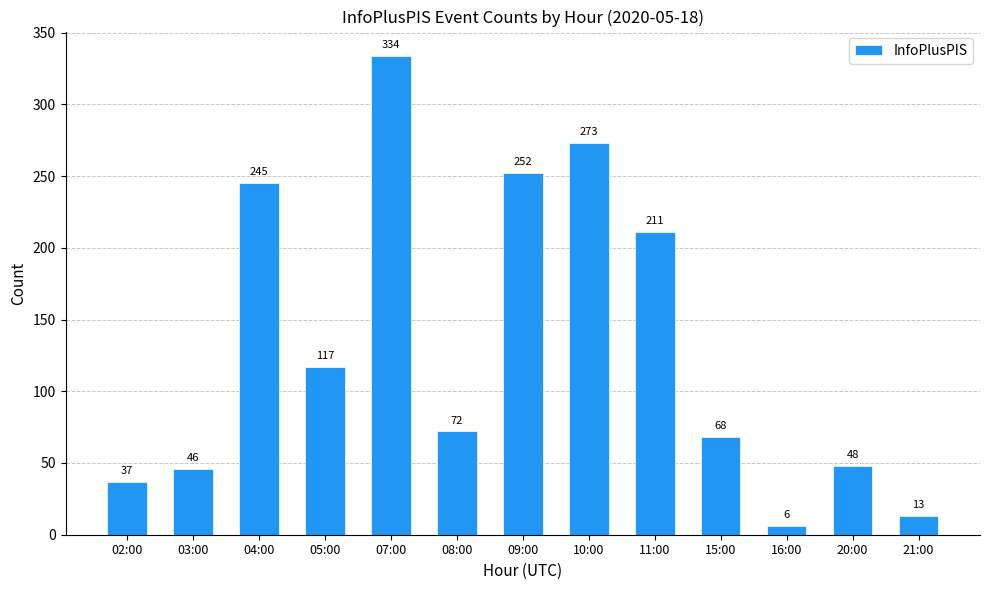

The chart shows a value of 134 at 11:00. True or false?

False